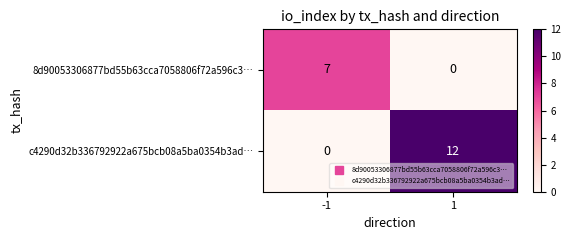

What is the maximum value shown in the chart?

12